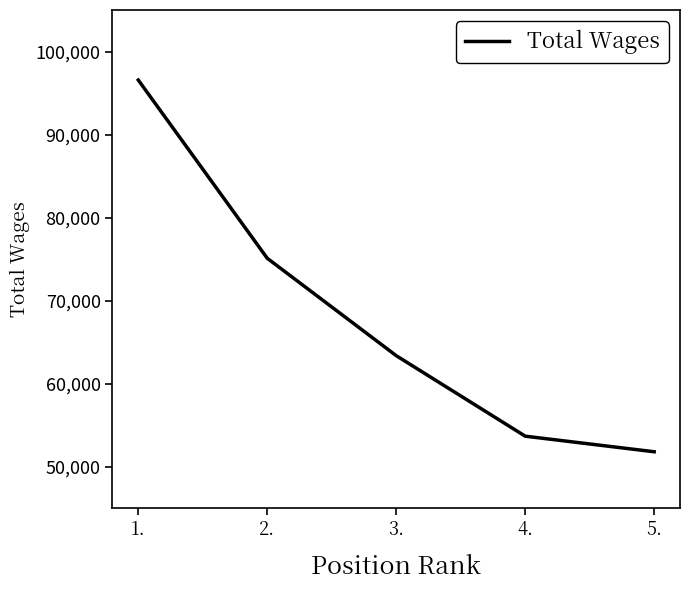

How many values are below 63373?

2